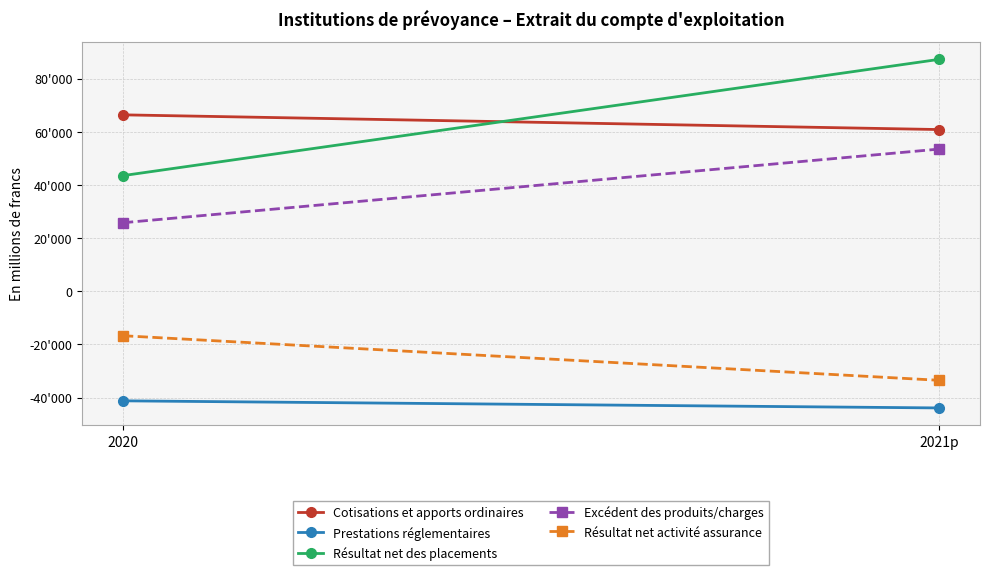

At which category does the chart reach its peak across all series?

2021p